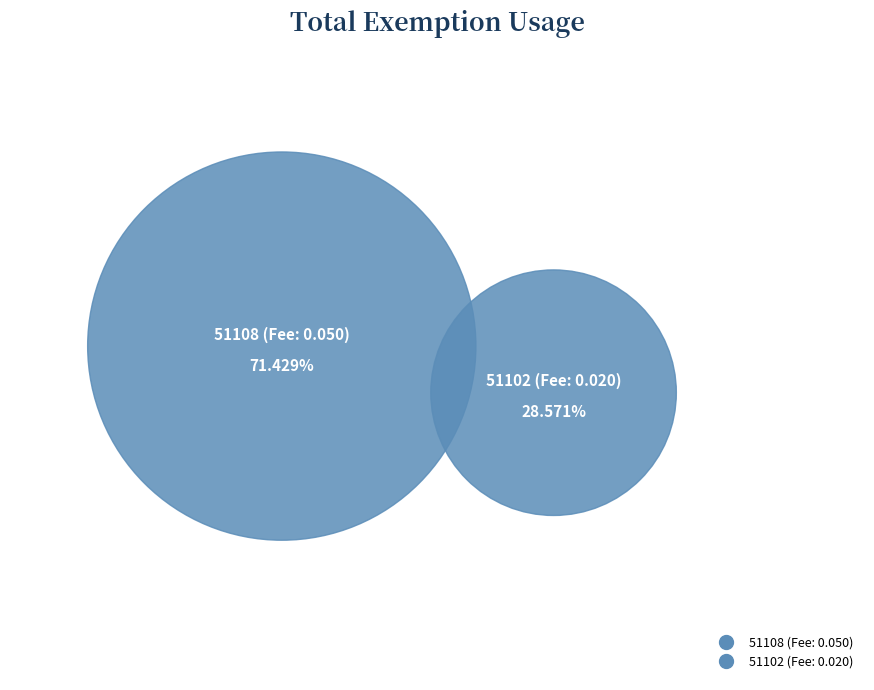

Count the number of slices in the pie.

2